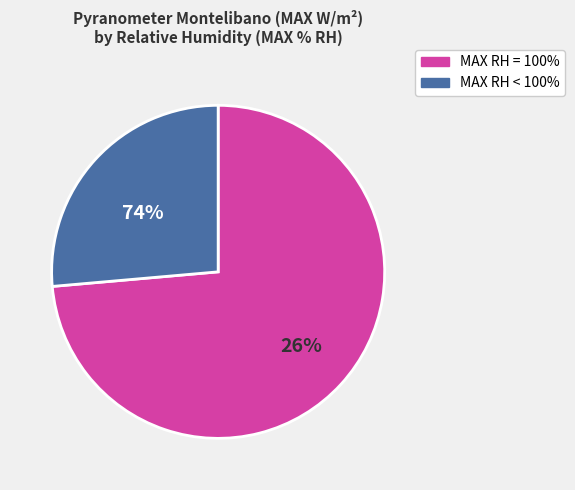

True or false: 100 accounts for 1% of the total.

False